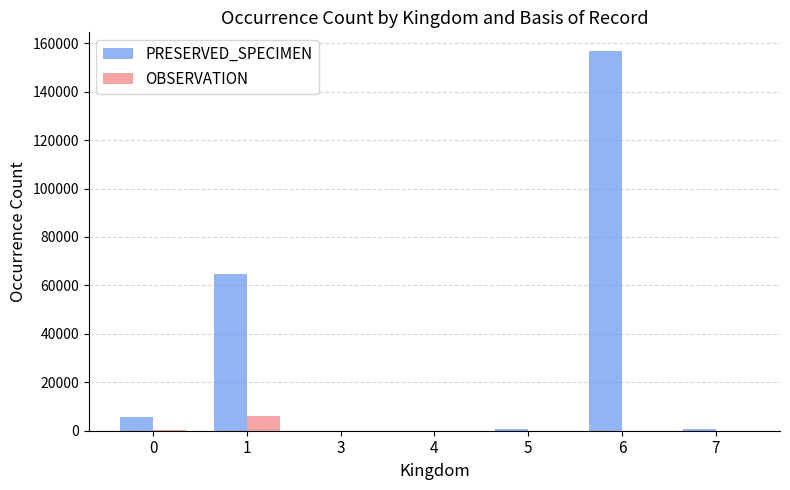

Which series has the widest spread of values?

PRESERVED_SPECIMEN